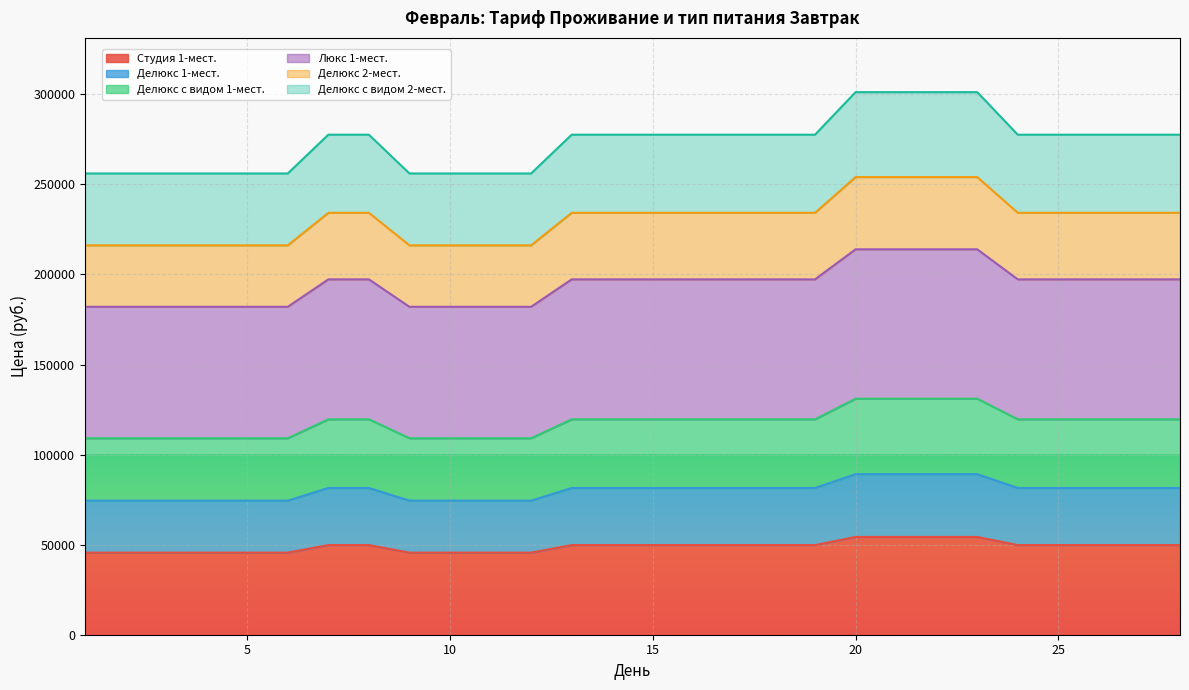

What is the highest value of the Студия 1-мест. series?

54285